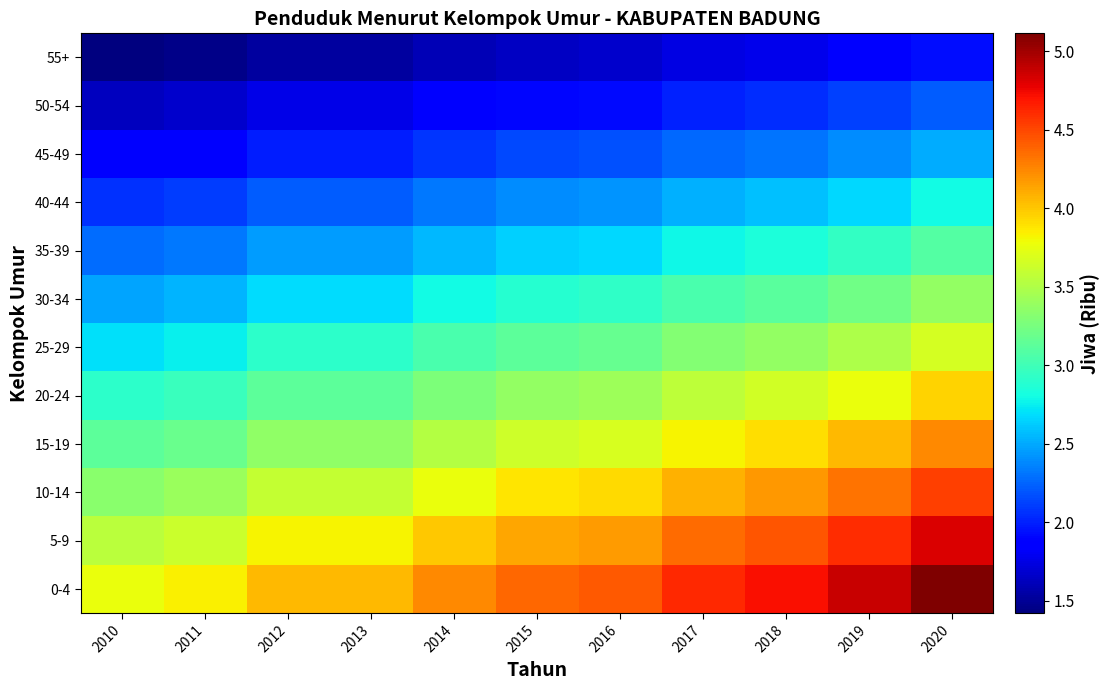

How many distinct data groups are displayed?

12